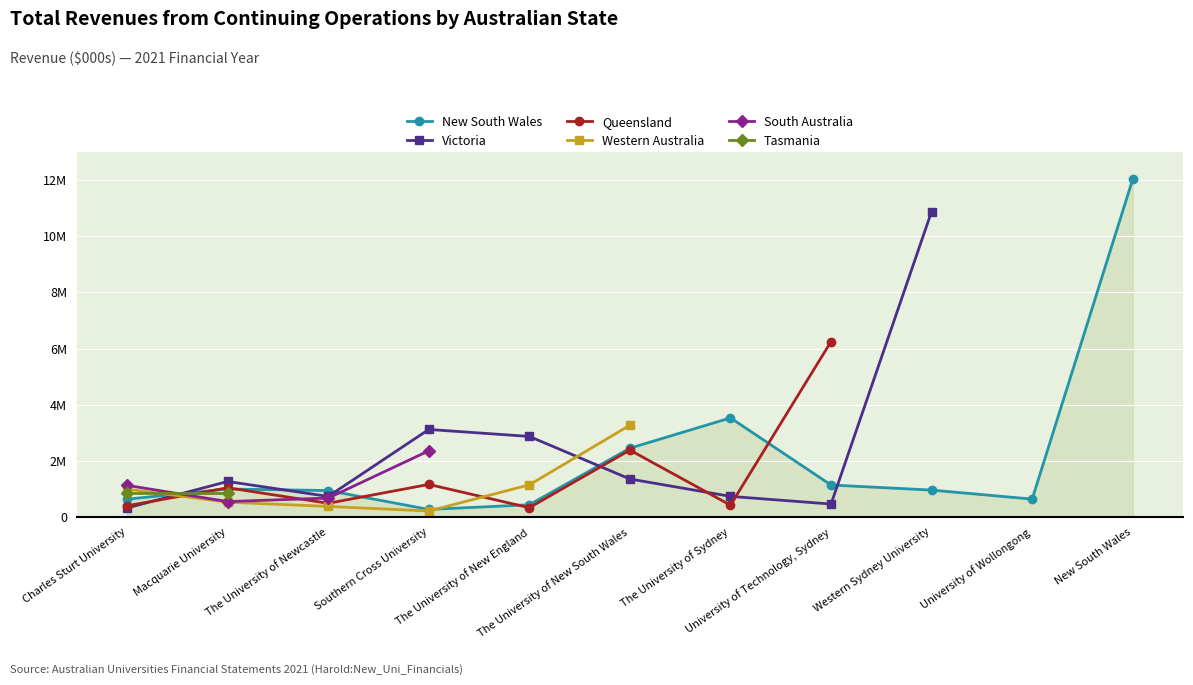

Rank the series at Charles Sturt University from highest to lowest value.

South Australia, Western Australia, Tasmania, New South Wales, Queensland, Victoria